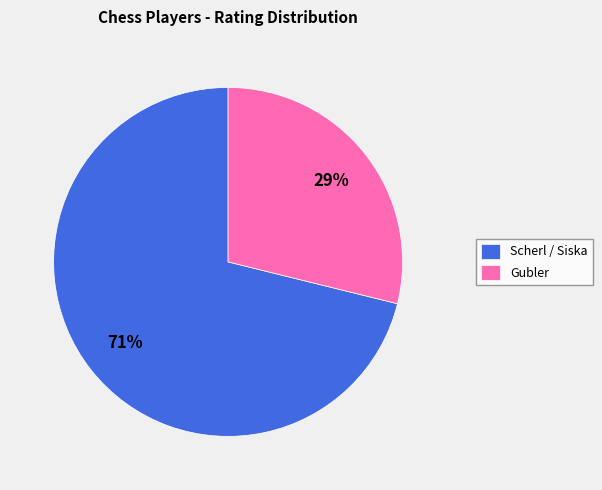

How many slices are in this pie chart?

2